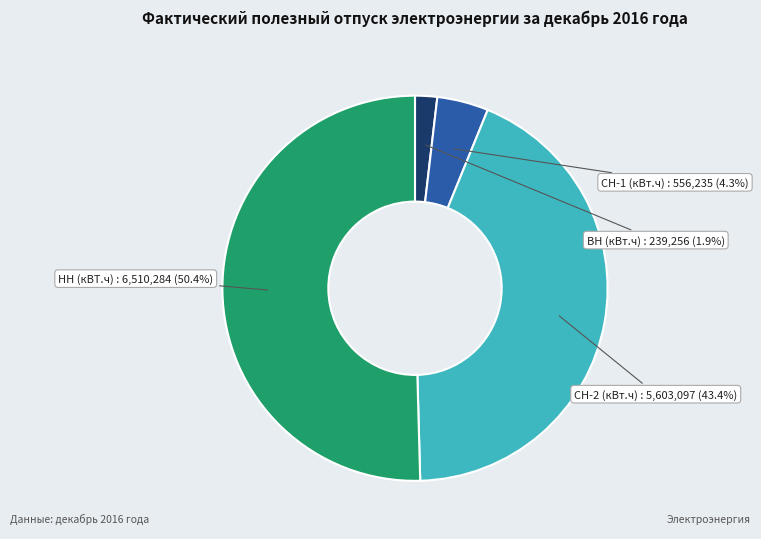

What is the total percentage of НН (кВТ.ч) and СН-1 (кВт.ч)?

54.7%